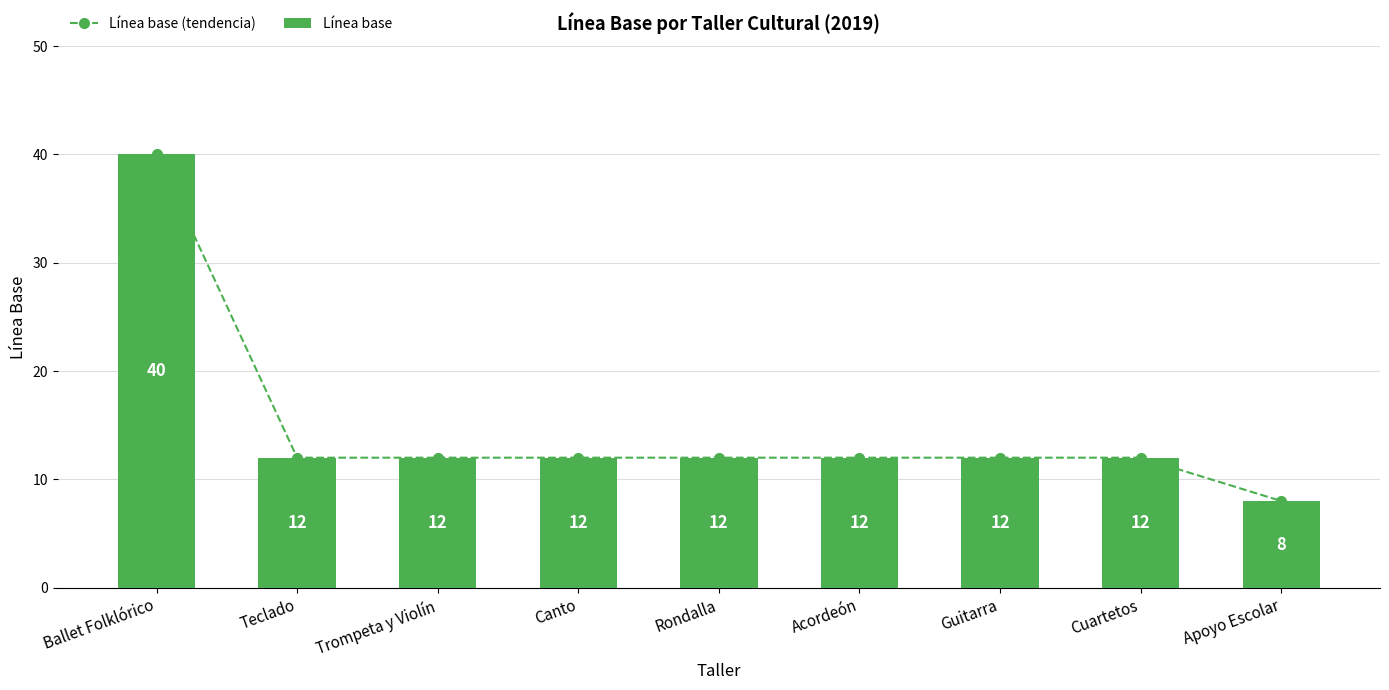

The value of Línea base at Acordeón is 12. True or false?

True